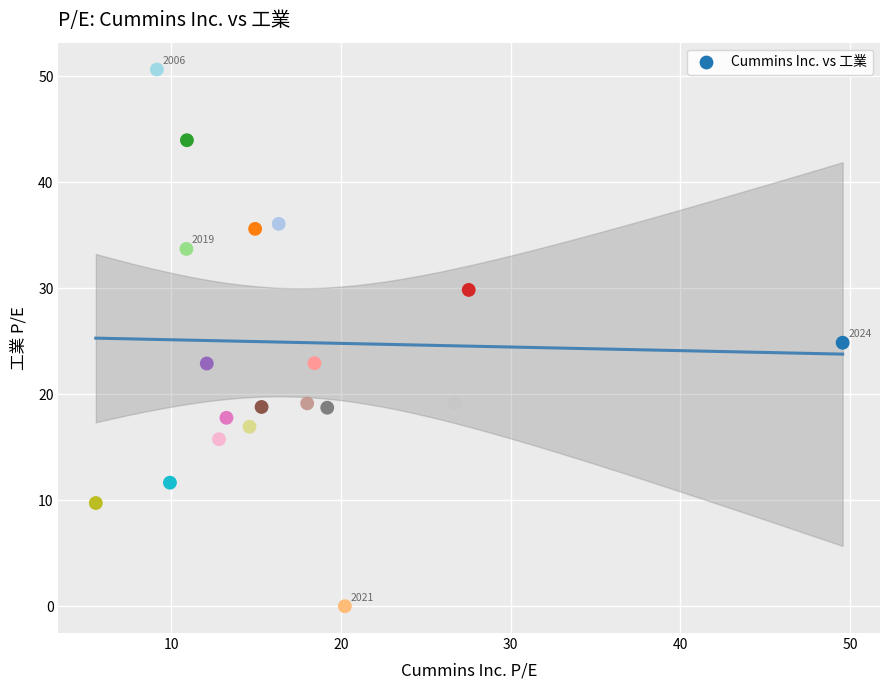

How many data points are displayed?

19